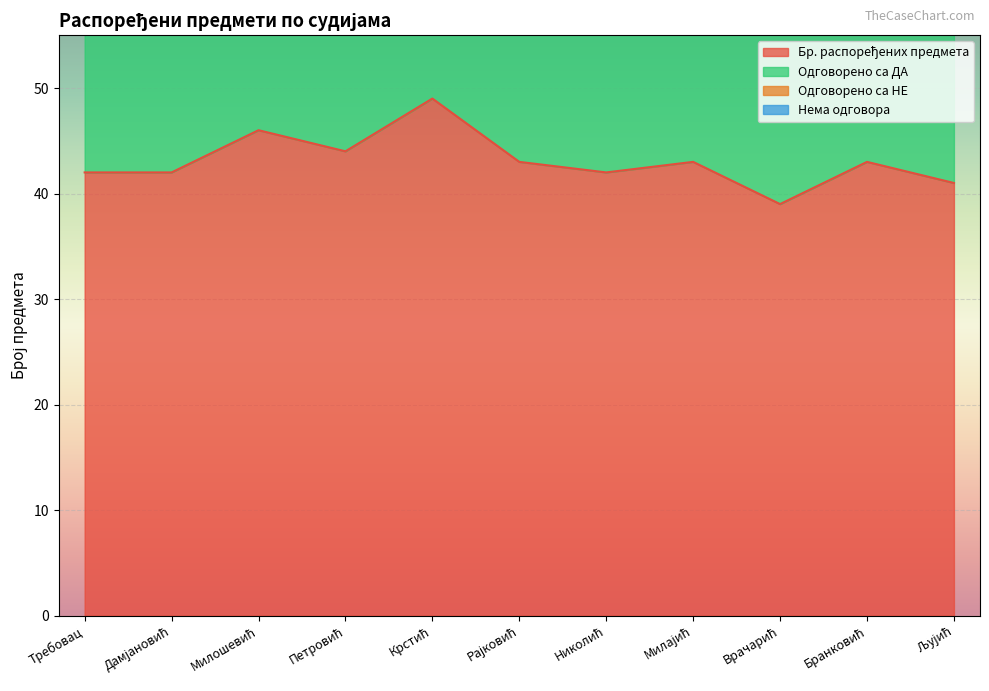

True or false: Бр. распоређених предмета and Нема одговора intersect in this chart.

False